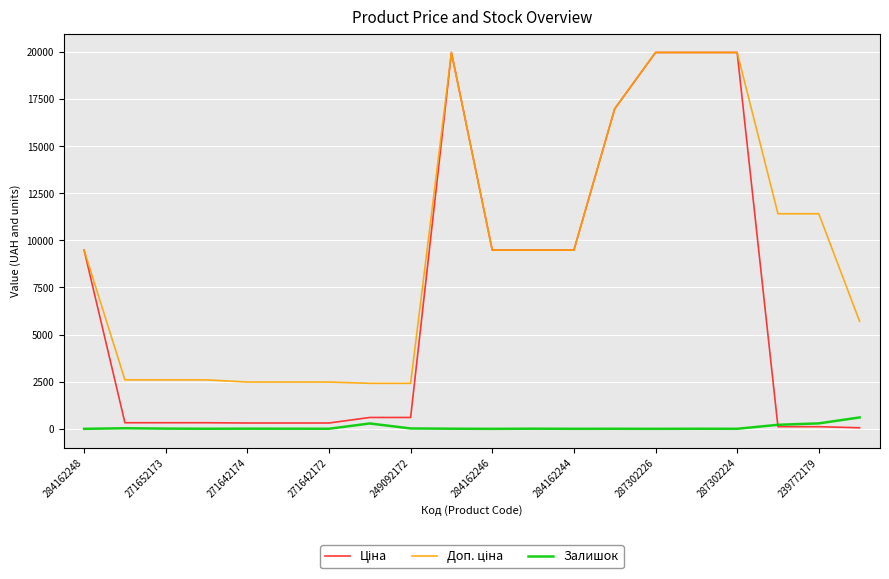

What is the label of the 1st point from the right?

19